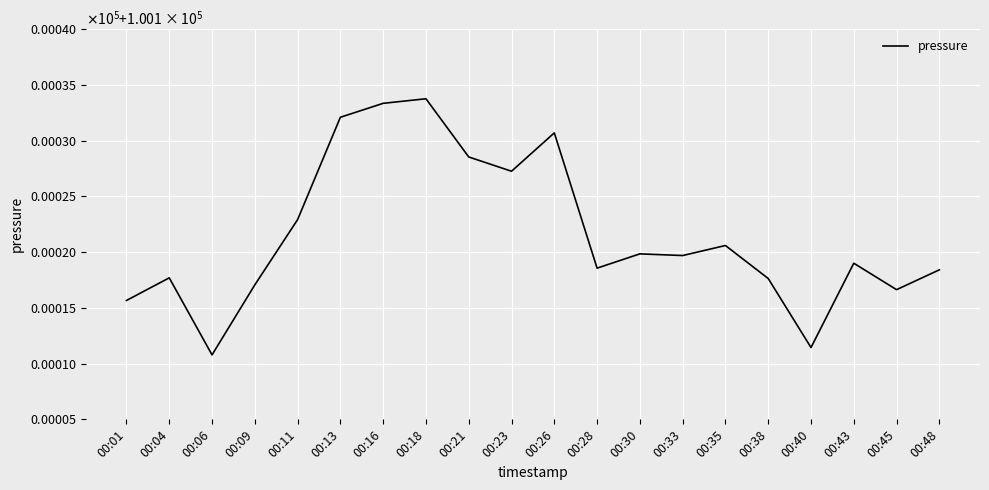

Reading left to right, transcribe all the data shown in this chart.

100115.7	100117.7	100110.8	100117.1	100122.9	100132.1	100133.3	100133.8	100128.5	100127.2	100130.7	100118.6	100119.8	100119.7	100120.6	100117.6	100111.4	100119.0	100116.6	100118.4